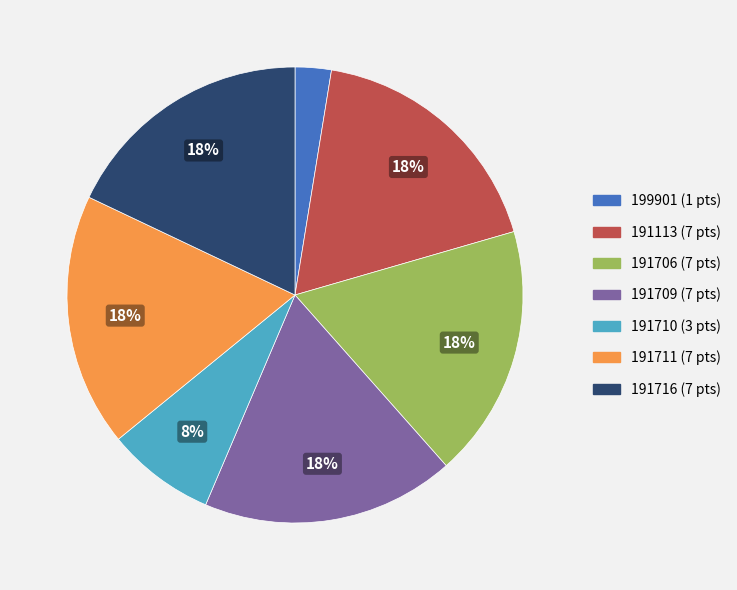

To the nearest percent, what is the average slice percentage?

14%